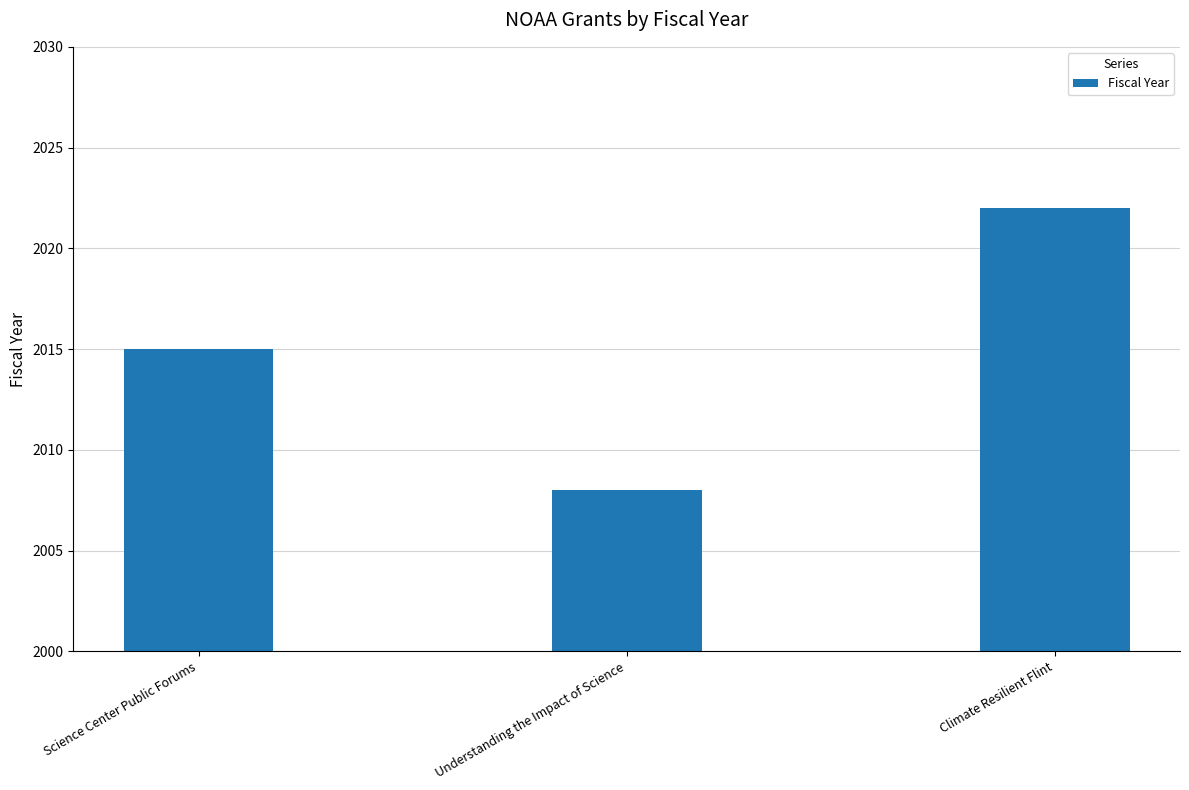

How many data points does each series have?

3